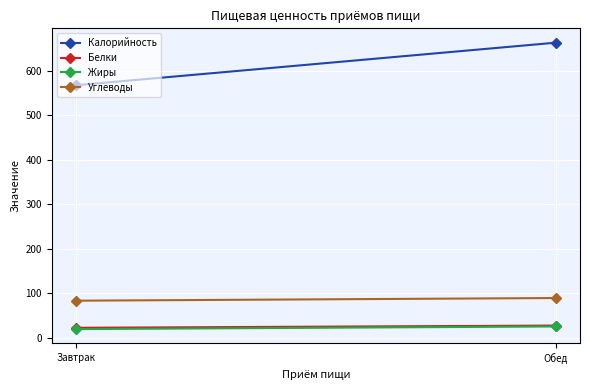

Reading right to left, extract all data points from this chart.

Калорийность: Обед=664	Завтрак=568
Белки: Обед=27	Завтрак=22
Жиры: Обед=25	Завтрак=19
Углеводы: Обед=89	Завтрак=83